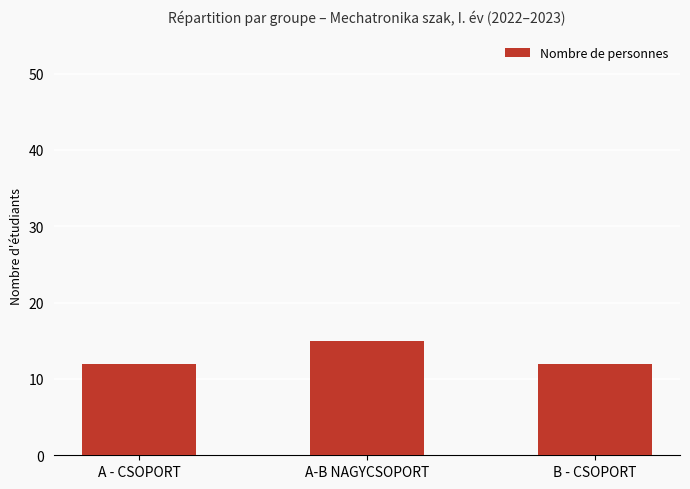

Are the bars grouped side by side (vs. stacked)?

No